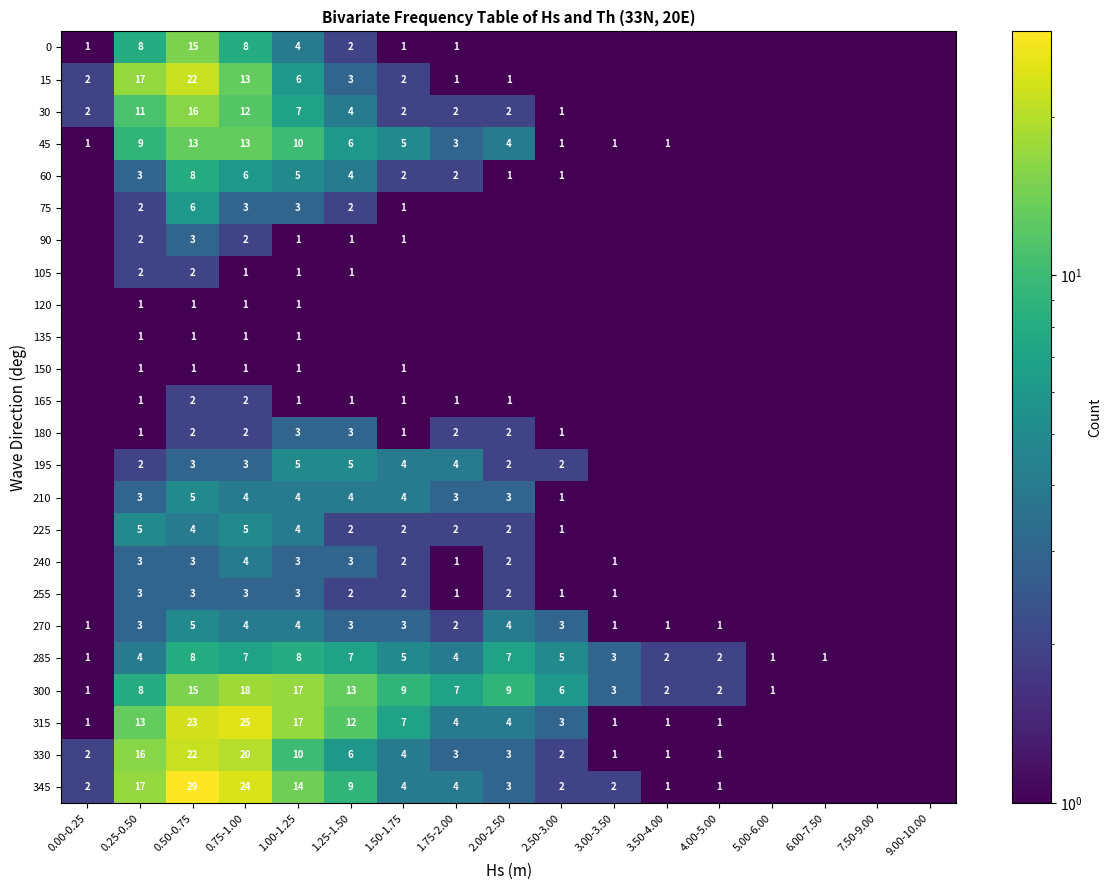

What is the sum of the 285 values at 2.50-3.00 and 3.00-3.50?

8.0